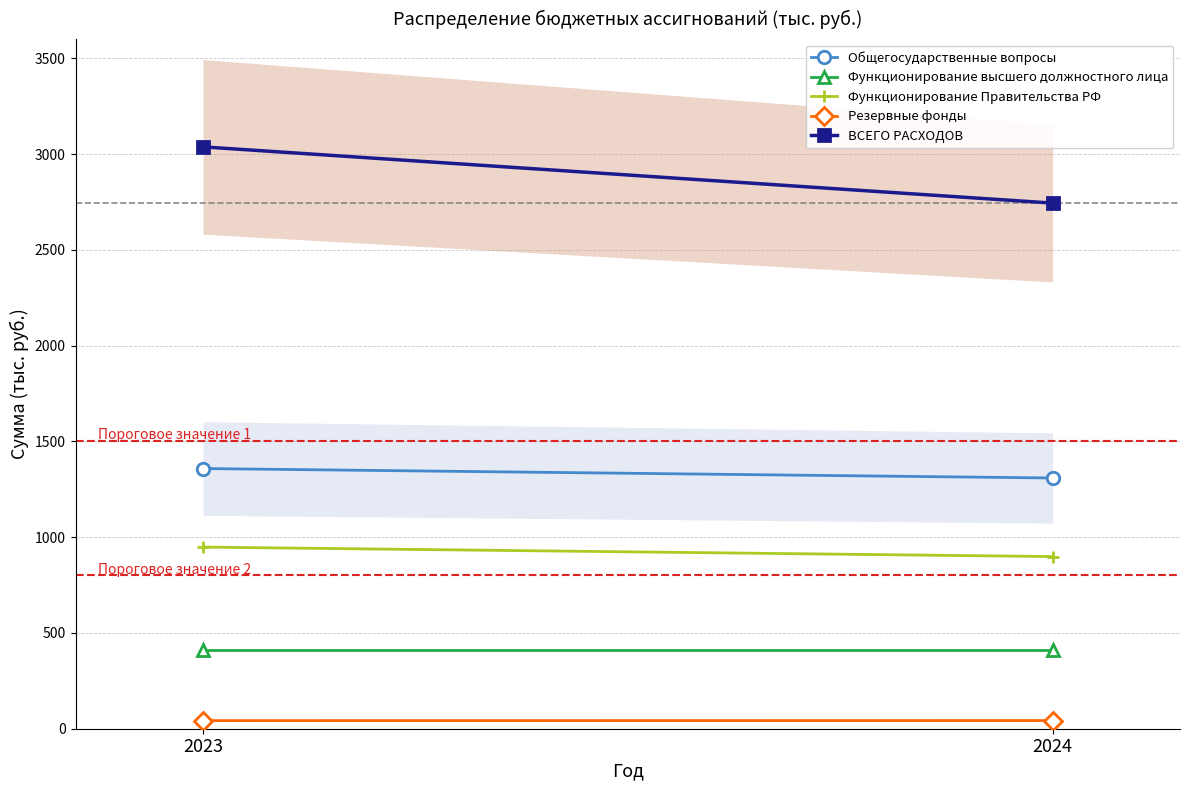

Reading right to left, extract all data points from this chart.

Общегосударственные вопросы: 2024=1308.9	2023=1358.3
Функционирование высшего должностного лица: 2024=410.1	2023=410.1
Функционирование Правительства РФ: 2024=898.8	2023=948.2
Резервные фонды: 2024=42.6	2023=42.3
ВСЕГО РАСХОДОВ: 2024=2744.0	2023=3037.6